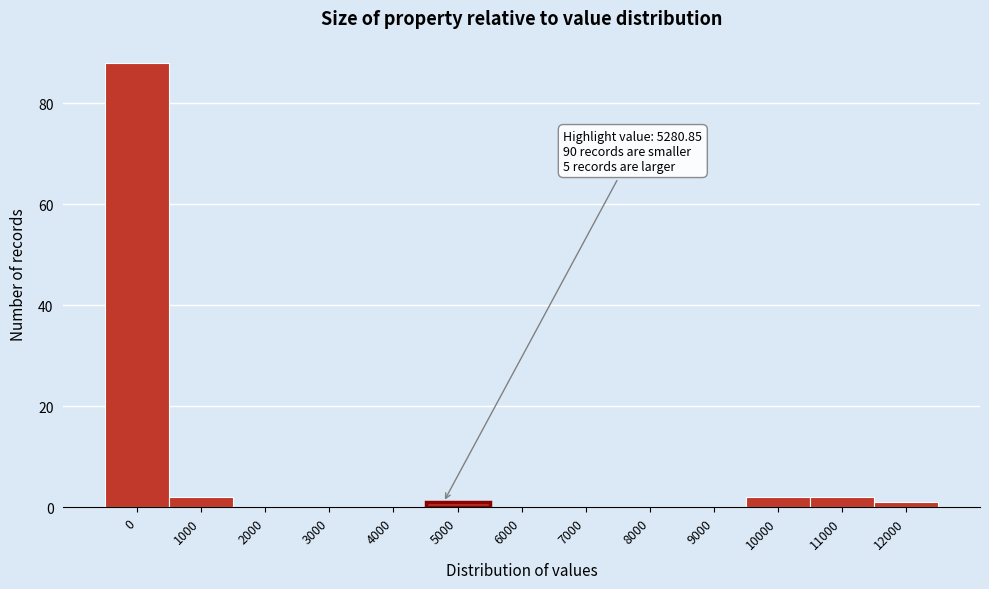

Reading left to right, extract all data points from this chart.

0=88	1000=2	2000=0	3000=0	4000=0	5000=1	6000=0	7000=0	8000=0	9000=0	10000=2	11000=2	12000=1